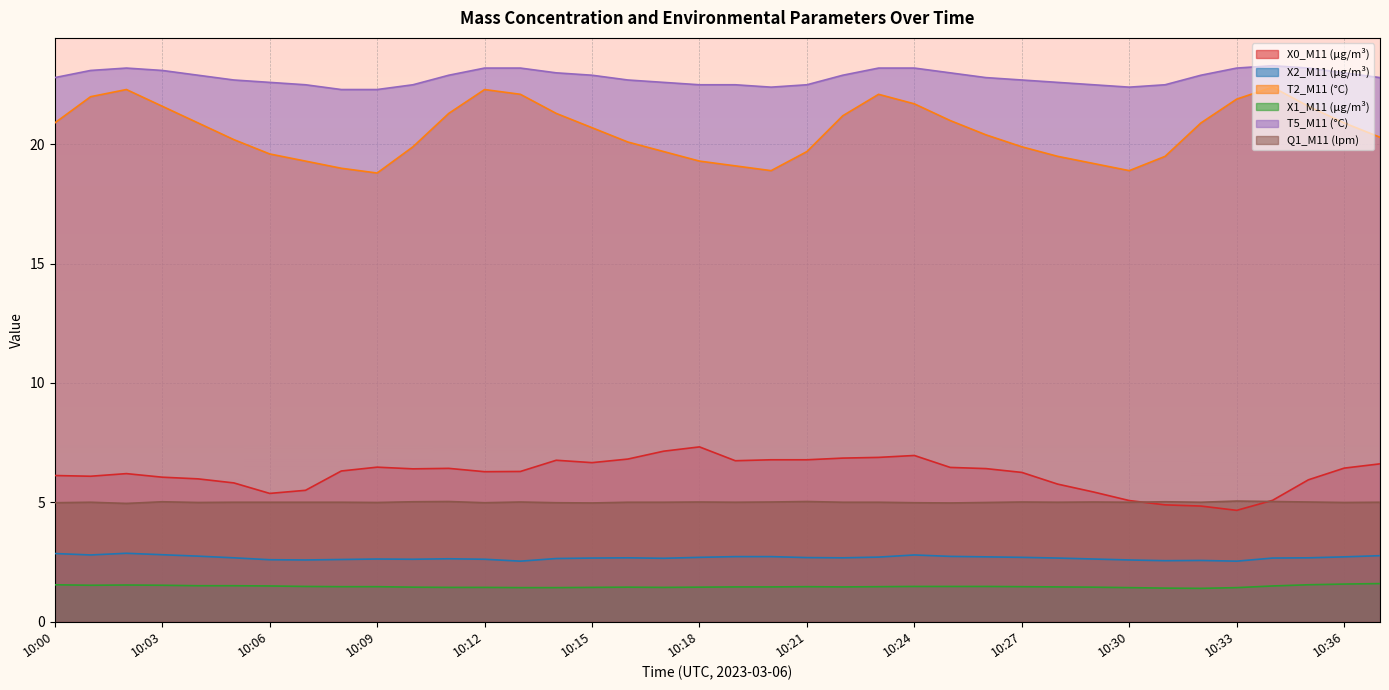

Where is the first local minimum for T2_M11 (°C)?

10:09